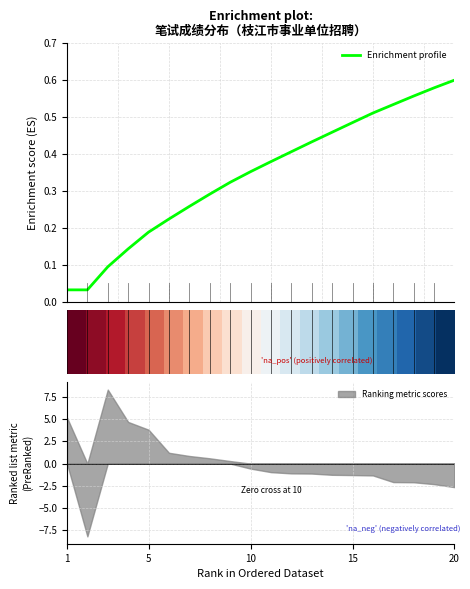

At which label is Enrichment profile closest to 0?

1